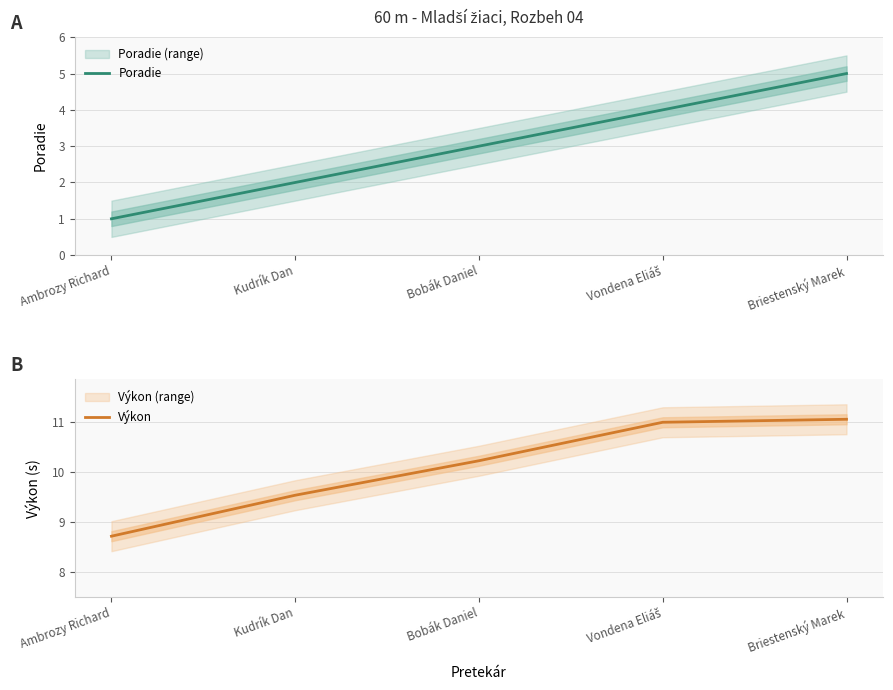

What are all the series names shown in the legend?

Poradie, Výkon